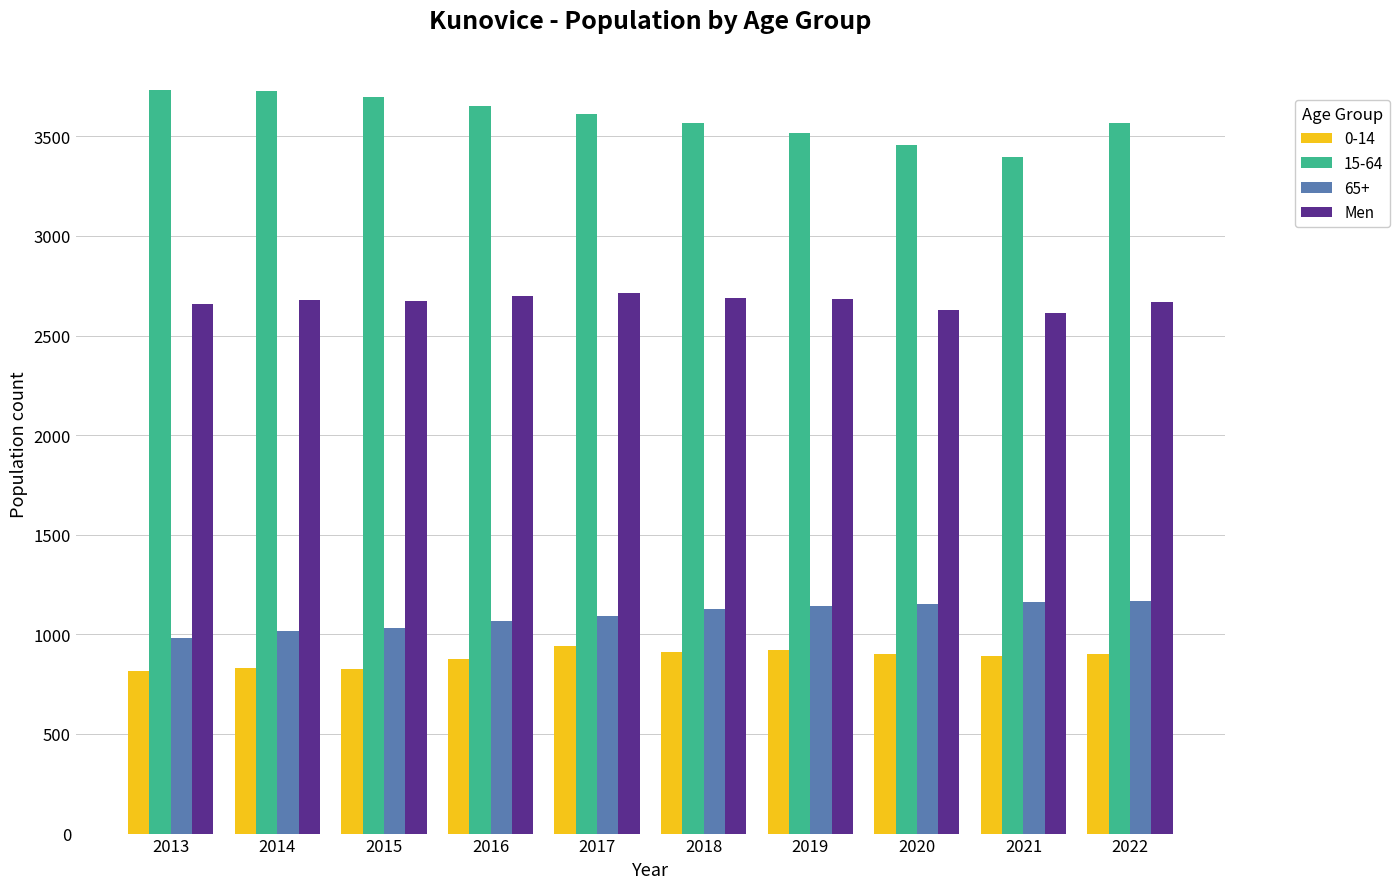

Rank the series by their maximum value, from highest to lowest.

15-64, Men, 65+, 0-14